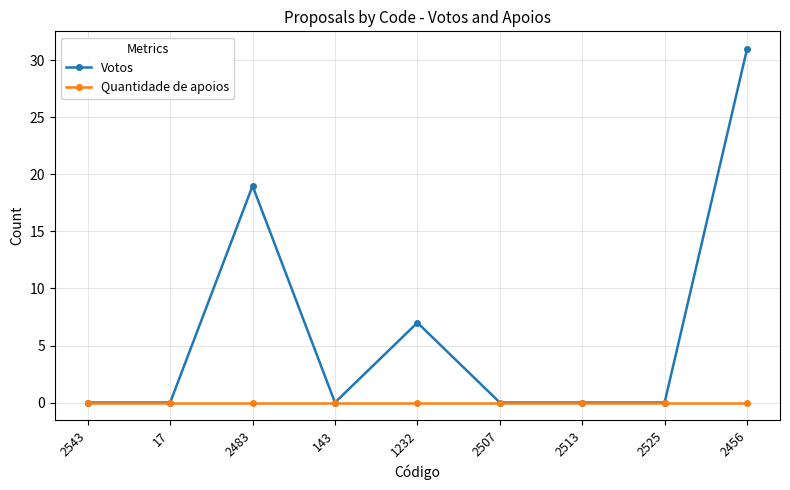

The value of Votos at 2525 is 0. True or false?

True